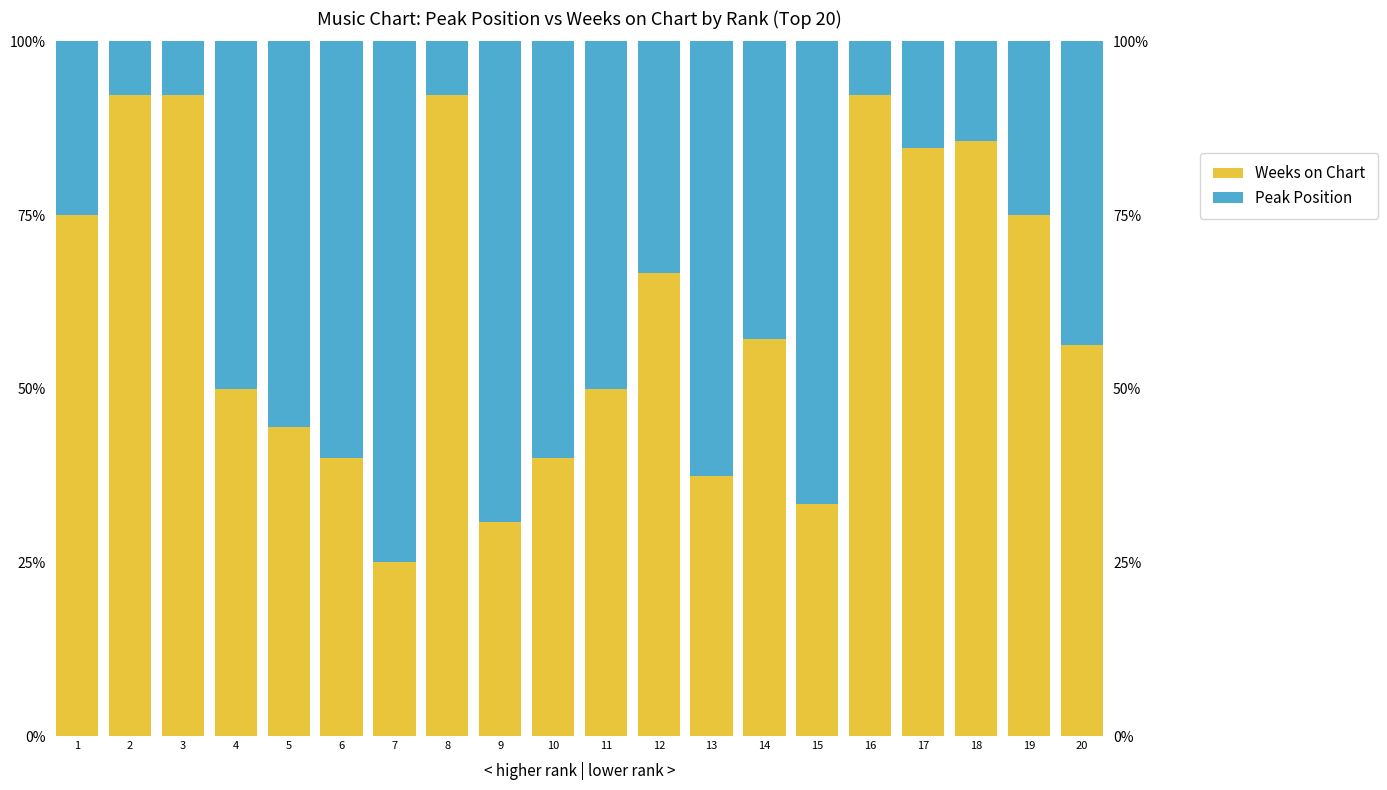

At which label does Weeks on Chart first exceed 57?

1